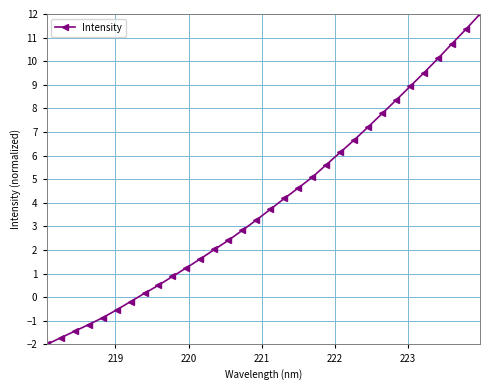

What is the difference between the maximum and minimum values?

14.0